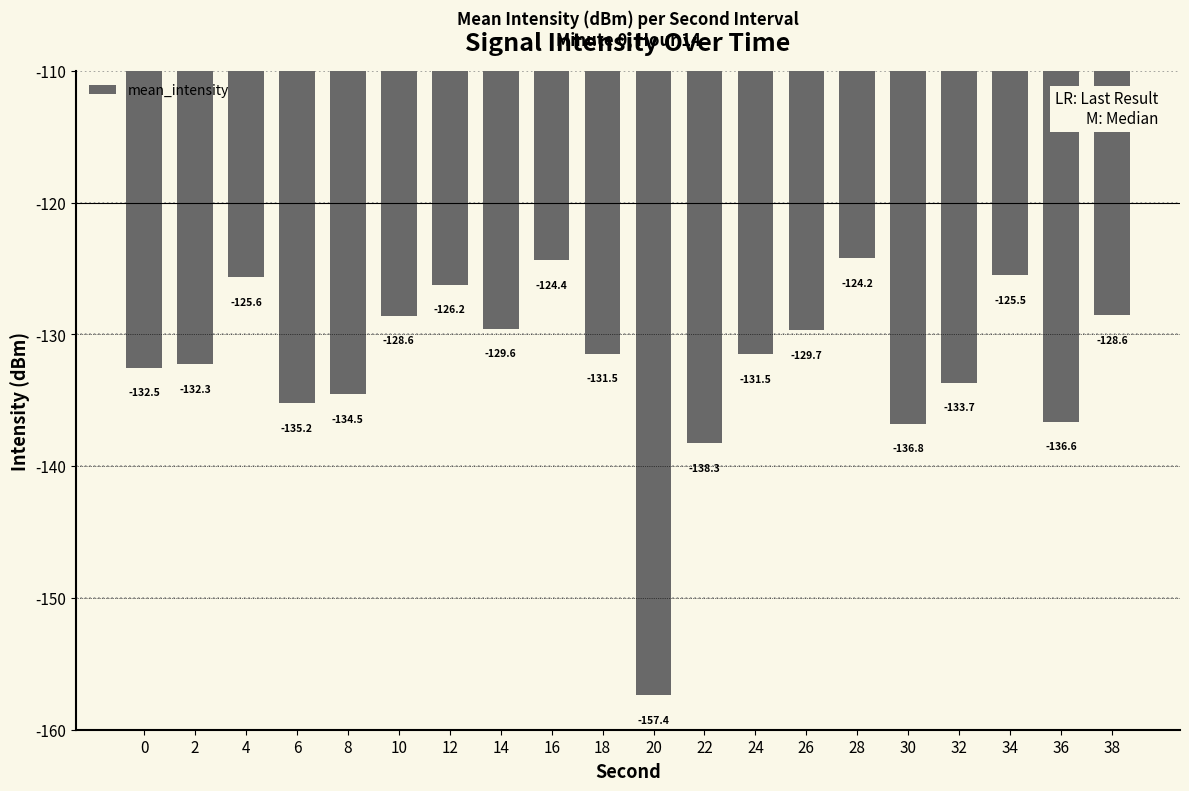

Between 26 and 20, which is larger?

26